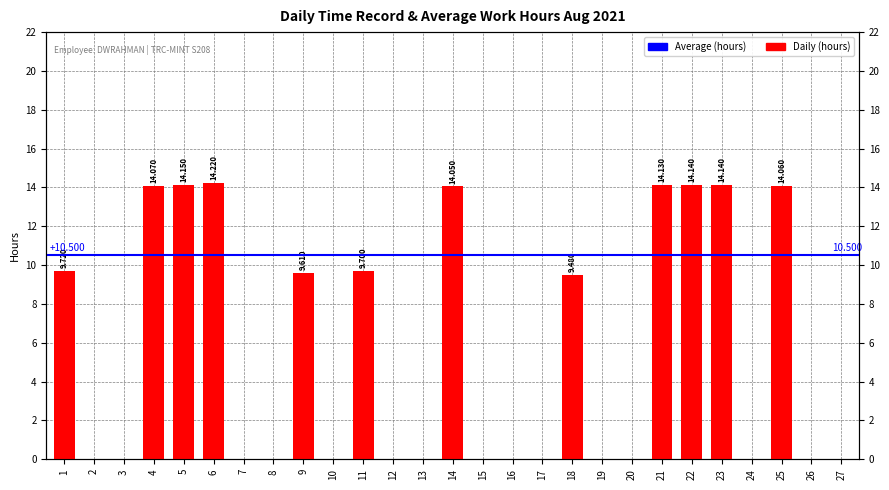

The value at 13 is 7.1. True or false?

False